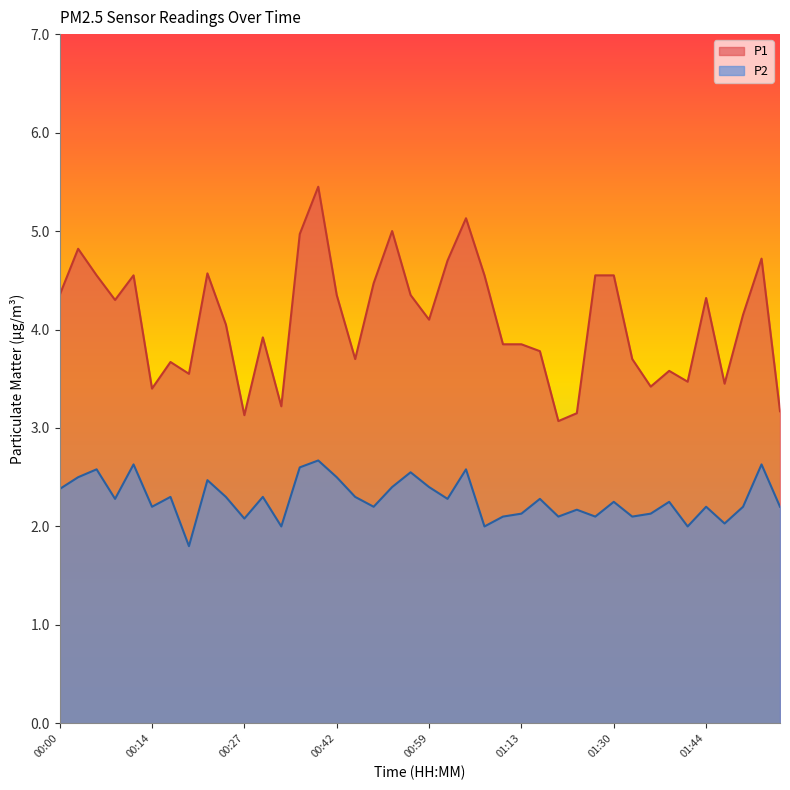

Reading right to left, what are all the values shown in this chart?

P1: 3.2	4.7	4.2	3.5	4.3	3.5	3.6	3.4	3.7	4.5	4.5	3.1	3.1	3.8	3.9	3.9	4.5	5.1	4.7	4.1	4.3	5.0	4.5	3.7	4.3	5.5	5.0	3.2	3.9	3.1	4.0	4.6	3.5	3.7	3.4	4.5	4.3	4.5	4.8	4.3
P2: 2.2	2.6	2.2	2.0	2.2	2.0	2.2	2.1	2.1	2.2	2.1	2.2	2.1	2.3	2.1	2.1	2.0	2.6	2.3	2.4	2.5	2.4	2.2	2.3	2.5	2.7	2.6	2.0	2.3	2.1	2.3	2.5	1.8	2.3	2.2	2.6	2.3	2.6	2.5	2.4